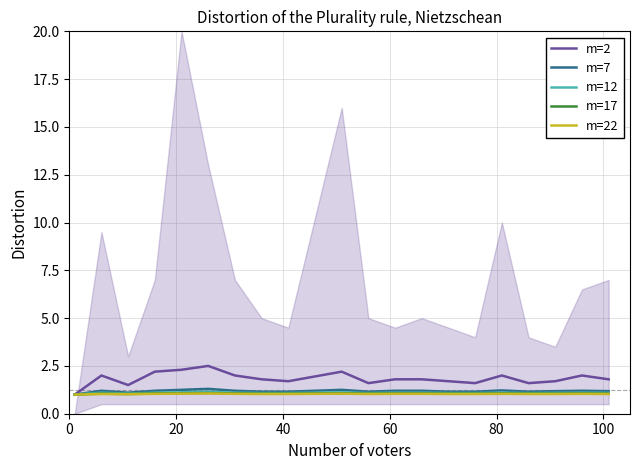

True or false: m=2 and m=12 cross at least once.

False